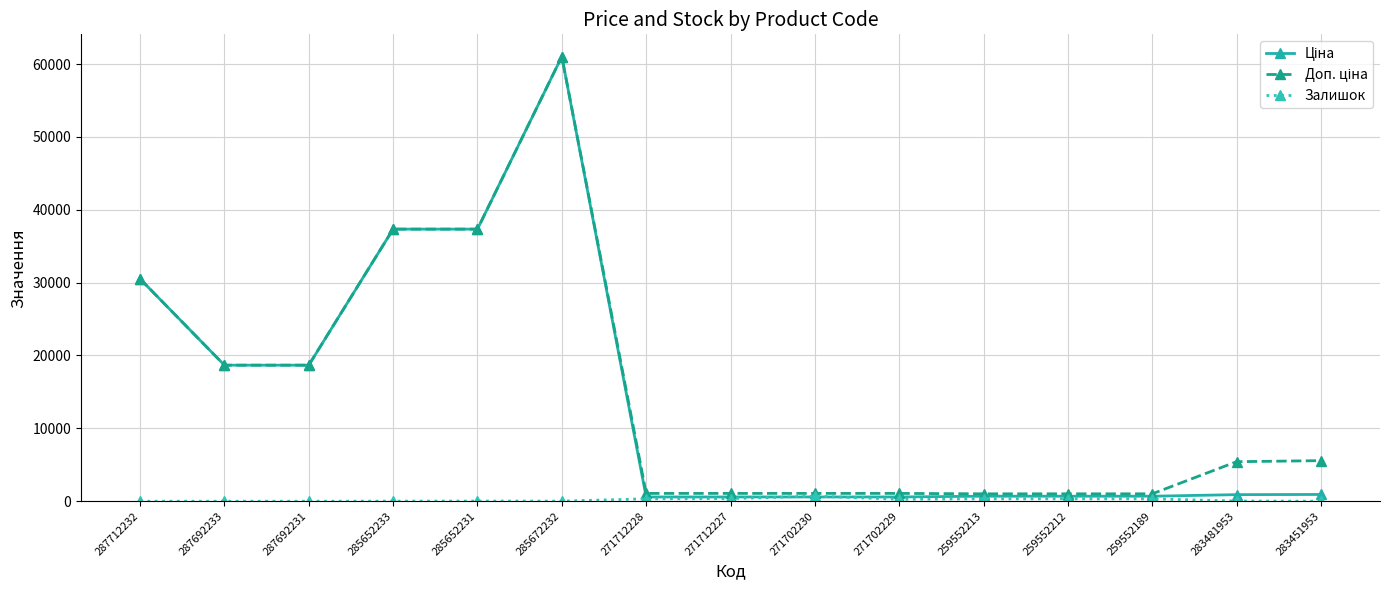

How many lines are shown in the chart?

3